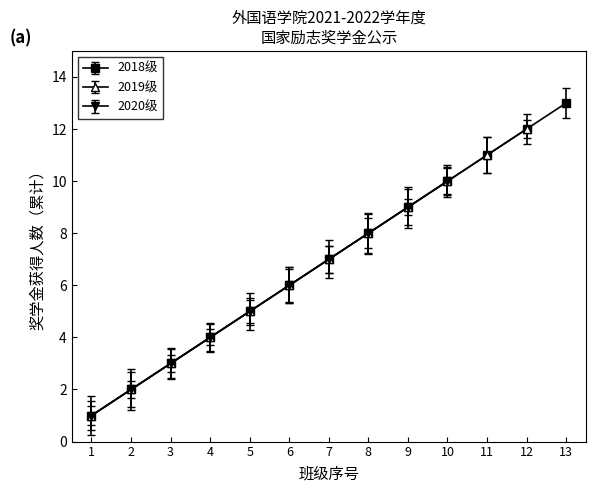

List the labels in order of 2018级 value, smallest first.

1, 2, 3, 4, 5, 6, 7, 8, 9, 10, 11, 12, 13